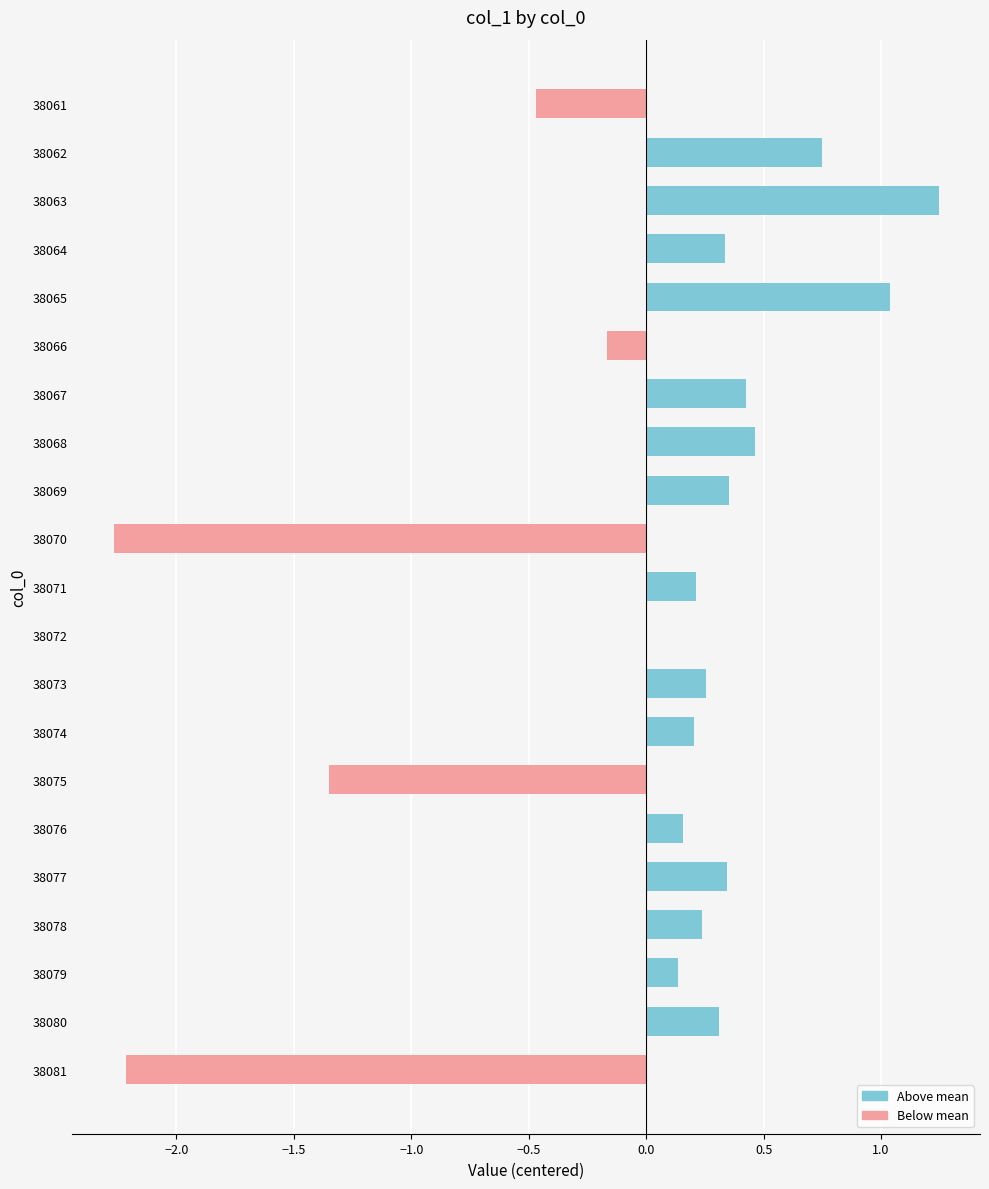

How many categories are shown in the chart?

21